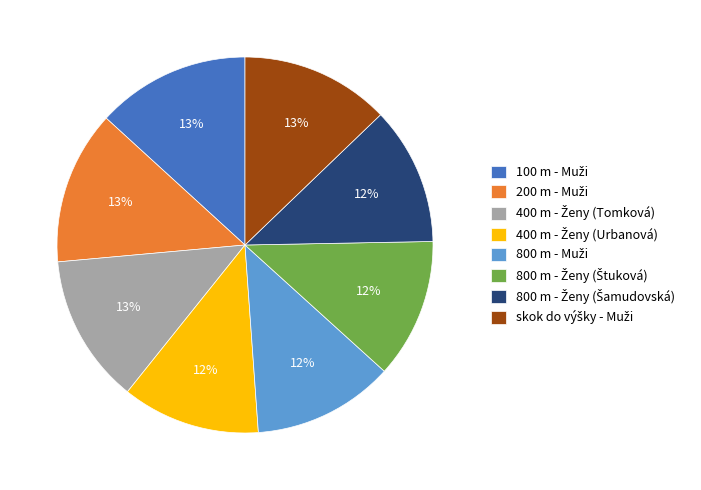

To the nearest percent, what is the difference between the largest and smallest slice percentages?

1%